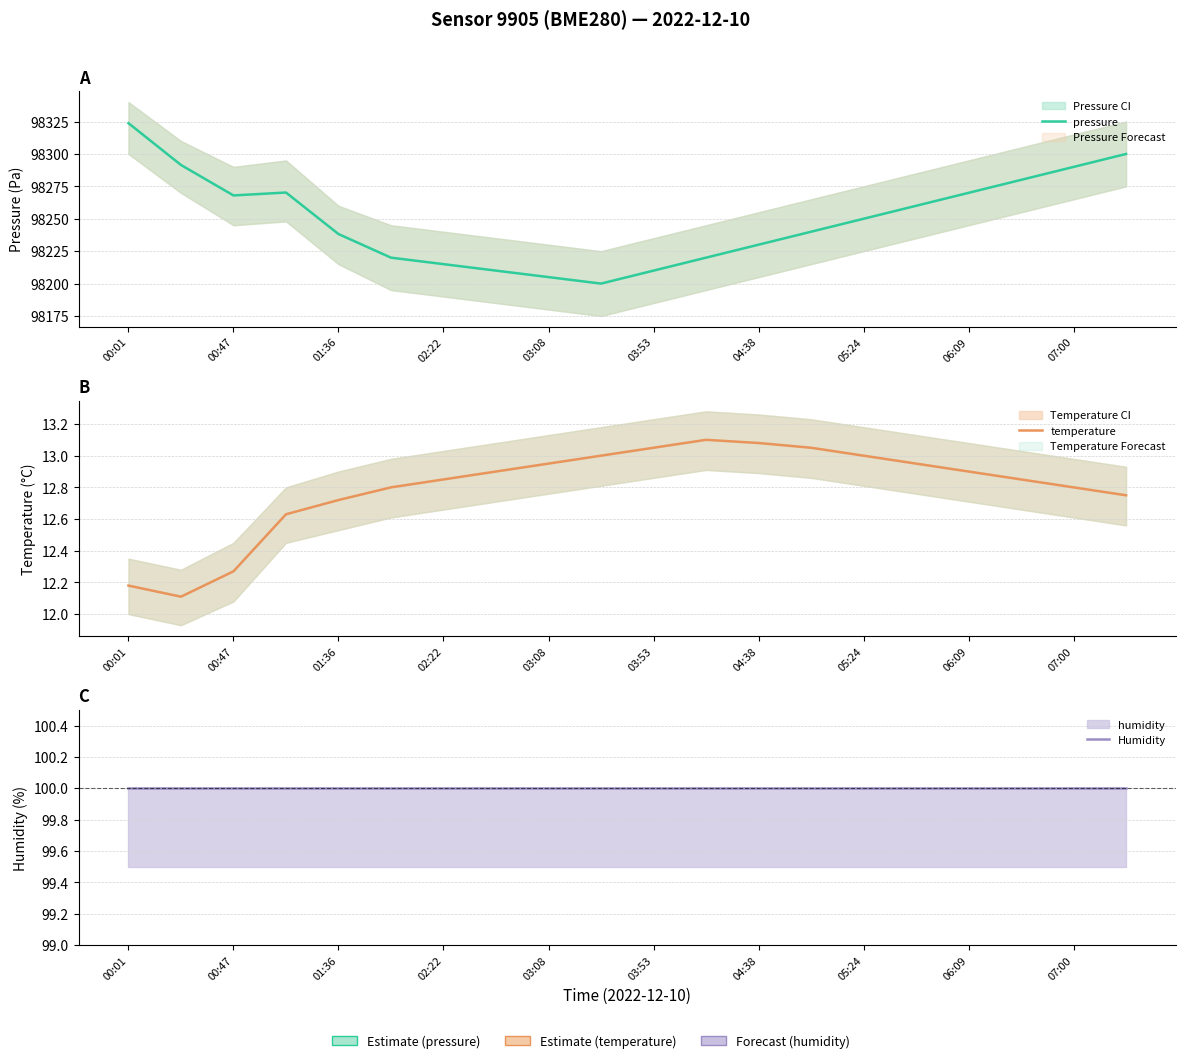

List the series in order of their peak value, lowest first.

temperature, Humidity, pressure